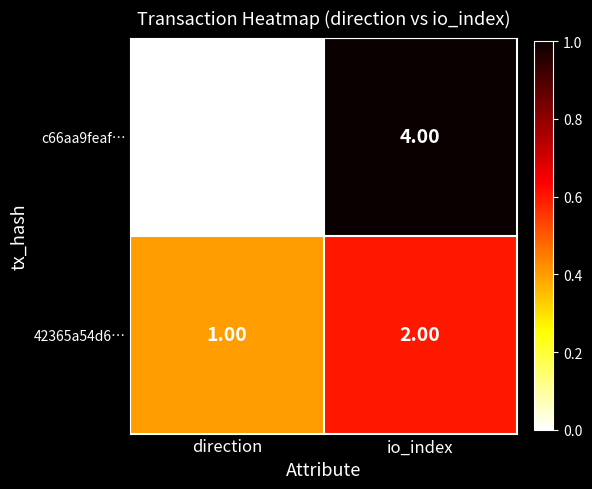

Rank the categories by c66aa9feaf… value from lowest to highest.

direction, io_index